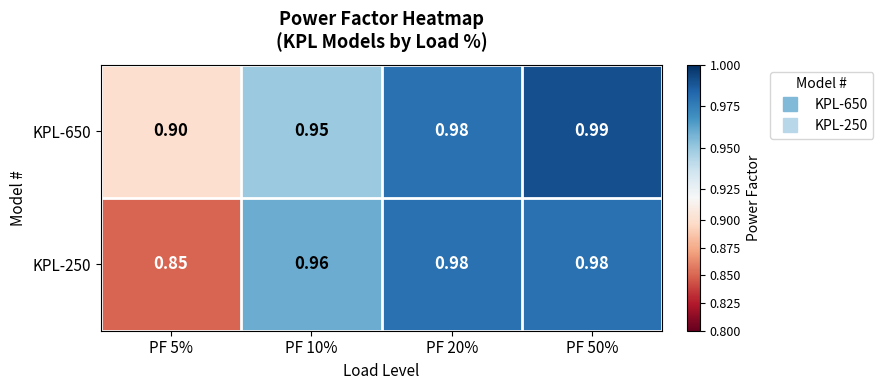

Between PF 20% and PF 50%, which series saw the biggest shift?

KPL-650